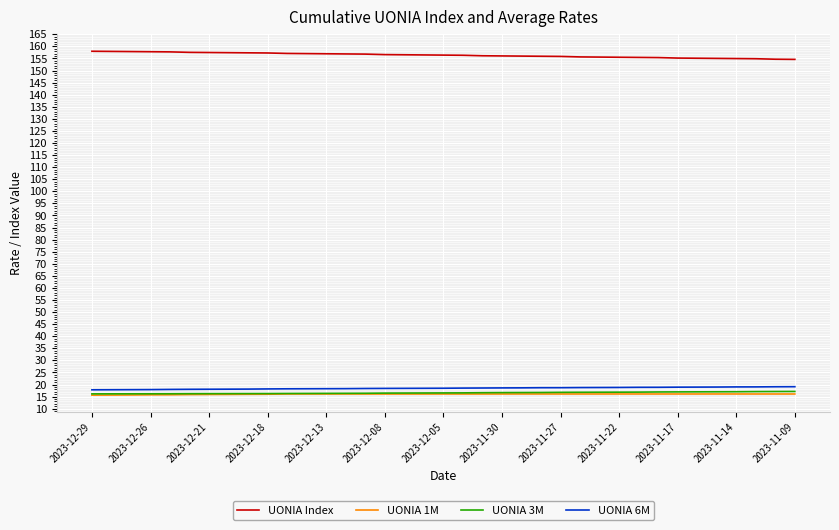

What is the highest value of the UONIA Index series?

158.0